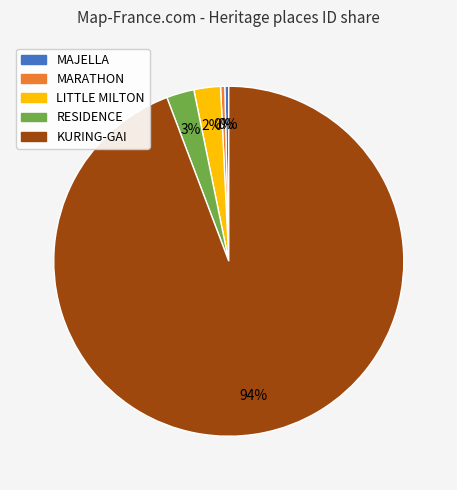

How many segments does this pie chart have?

5